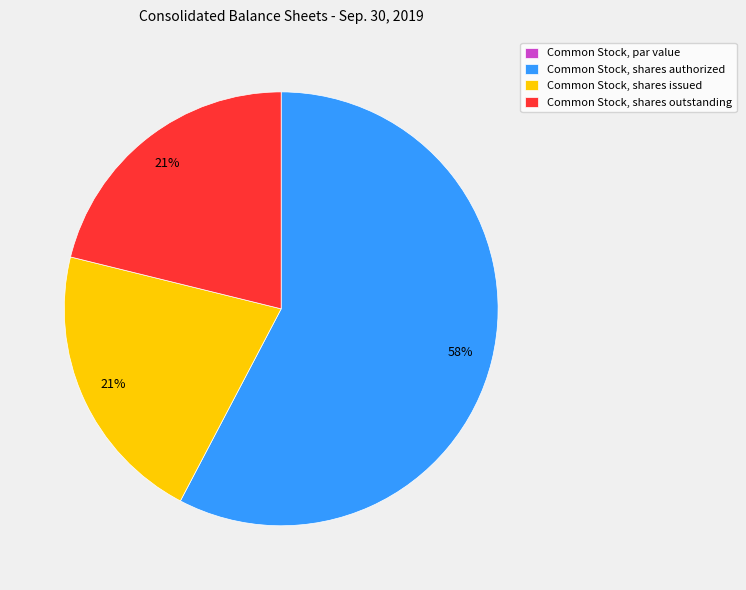

The Common Stock, shares issued slice represents 21% of the pie. True or false?

True